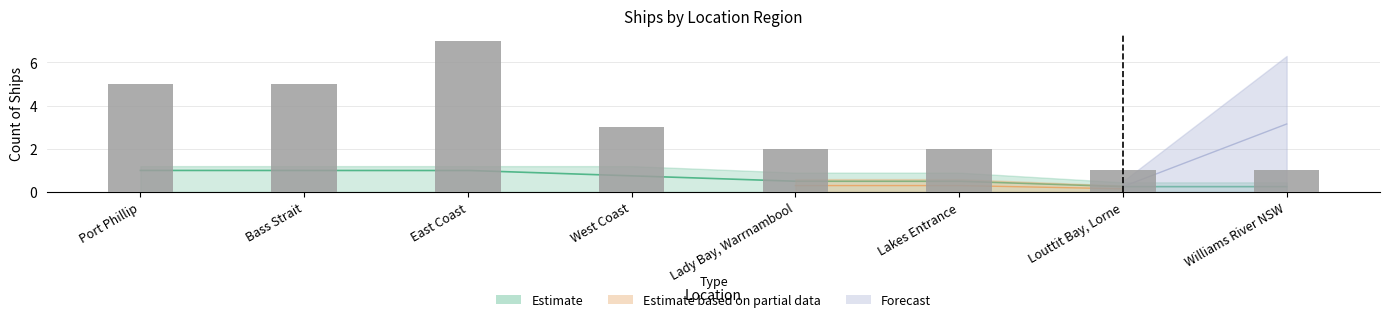

The value at West Coast is 3. True or false?

True